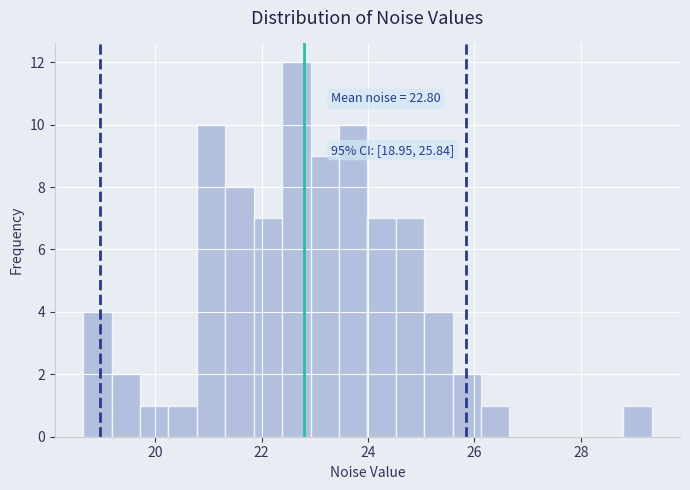

Around what value on the x-axis is the tallest bar? Give the approximate position of its centre, as read against the axis.

22.6